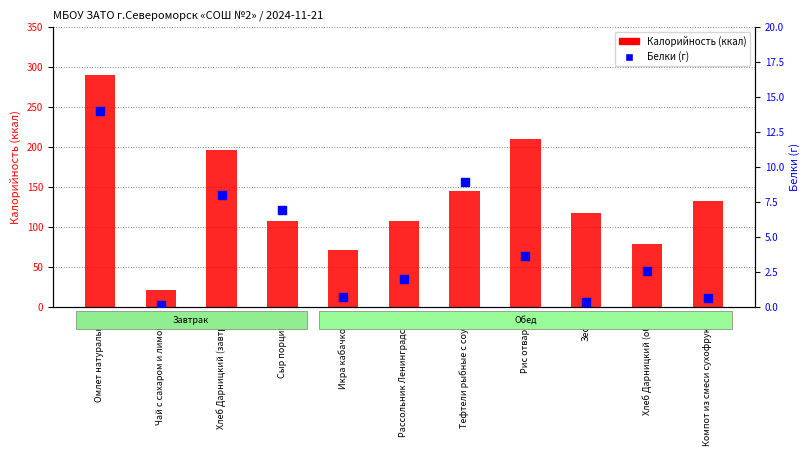

What is the total value across all series at Омлет натуральный?

303.6